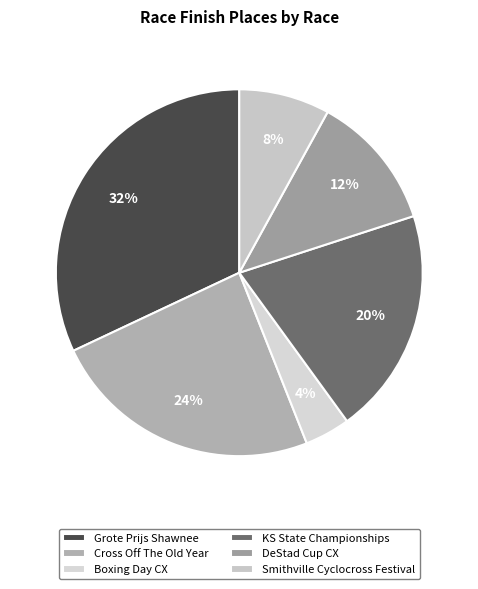

Is the sum of DeStad Cup CX and Boxing Day CX greater than half?

No